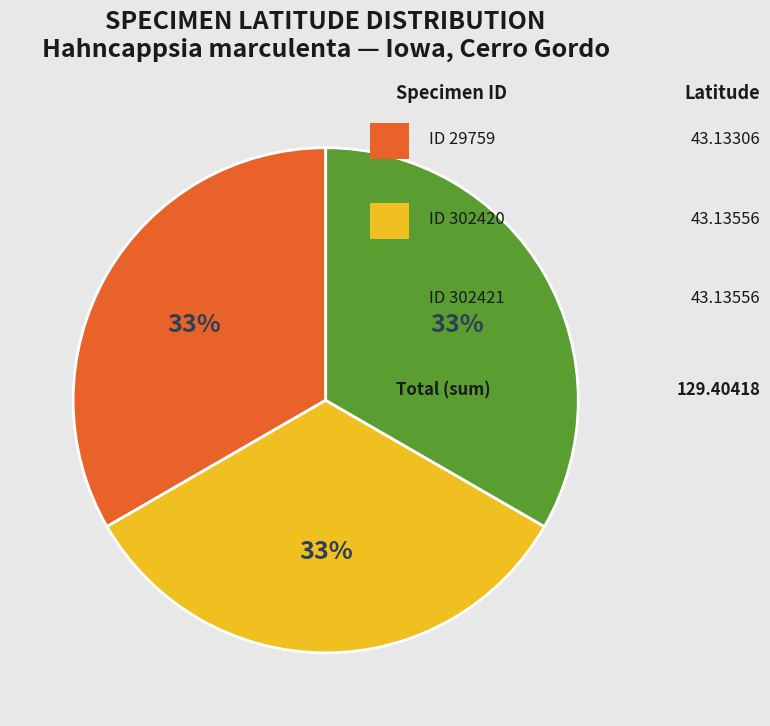

To the nearest percent, what is the average slice percentage?

33%